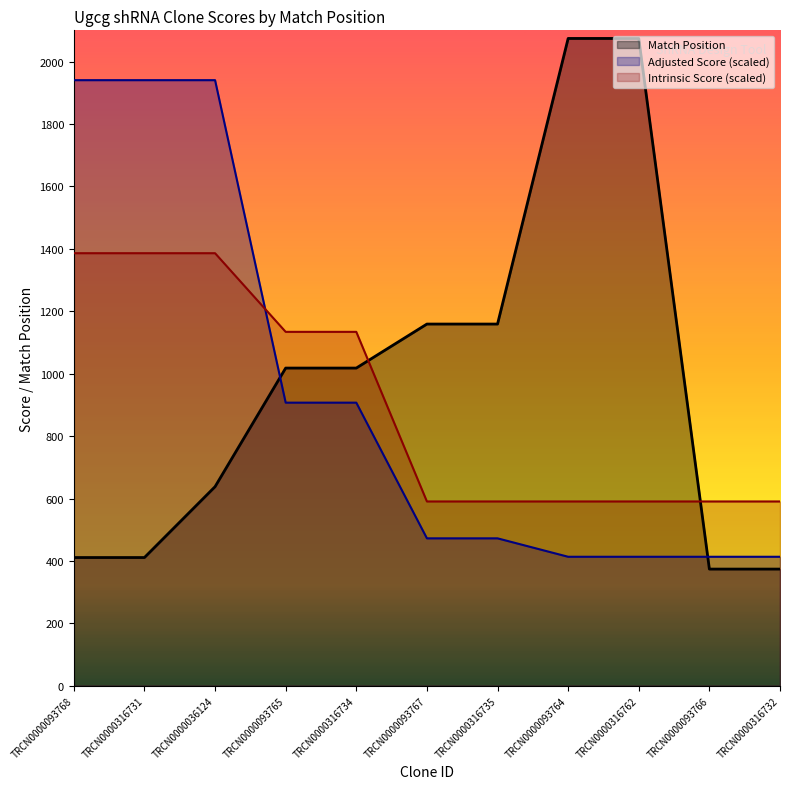

What are all the series names shown in the legend?

Match Position, Adjusted Score (scaled), Intrinsic Score (scaled)